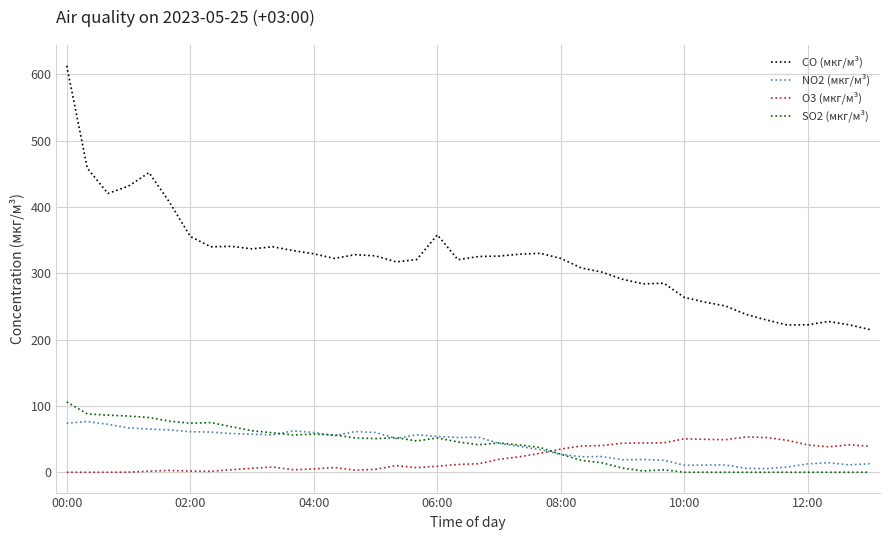

How many distinct data groups are displayed?

4